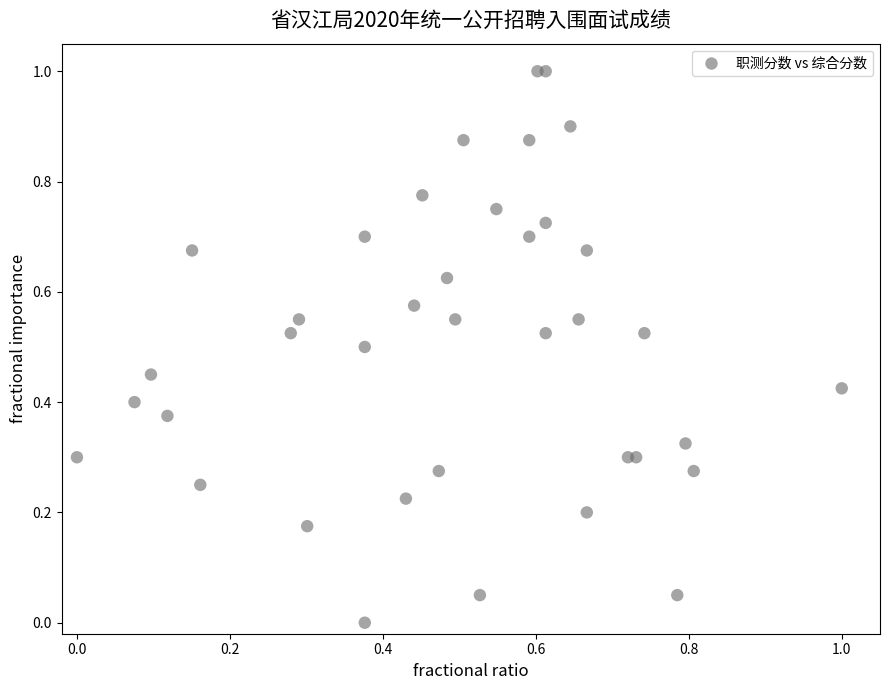

What is the range of Y values (max minus min)?

1.0